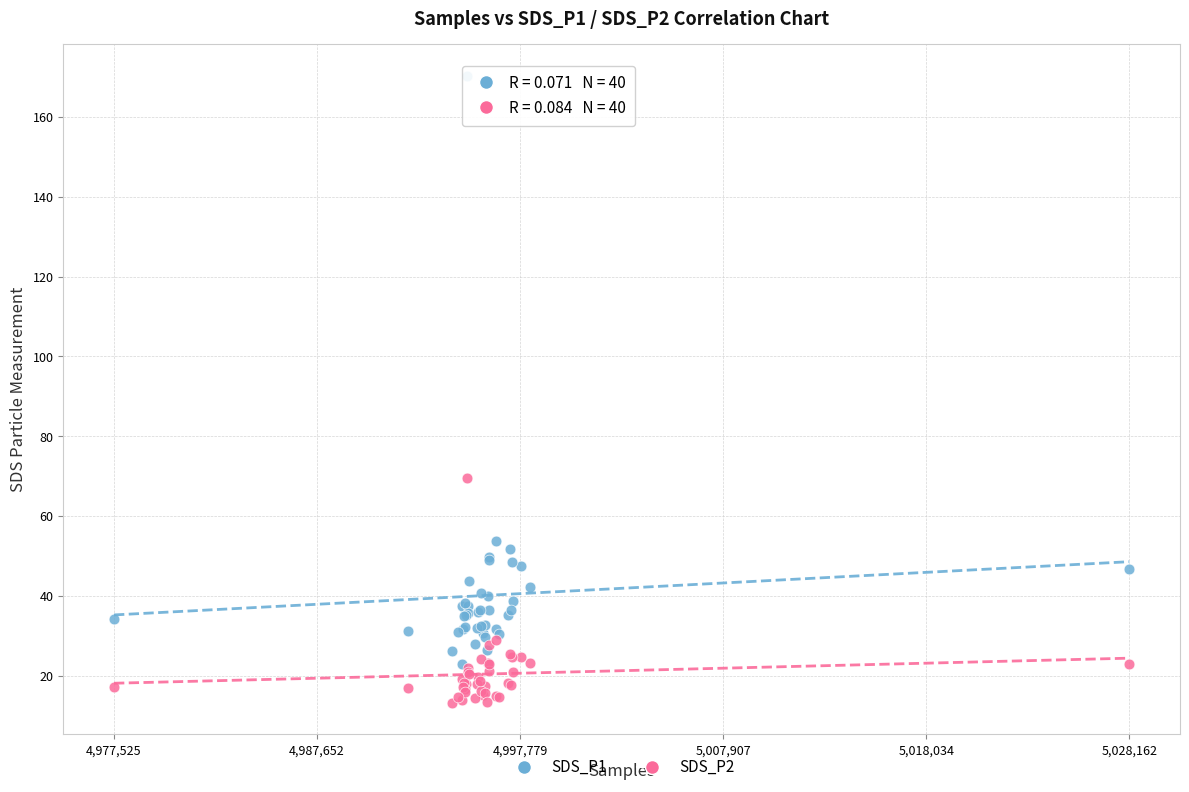

Which series contains the lowest Y value?

SDS_P2